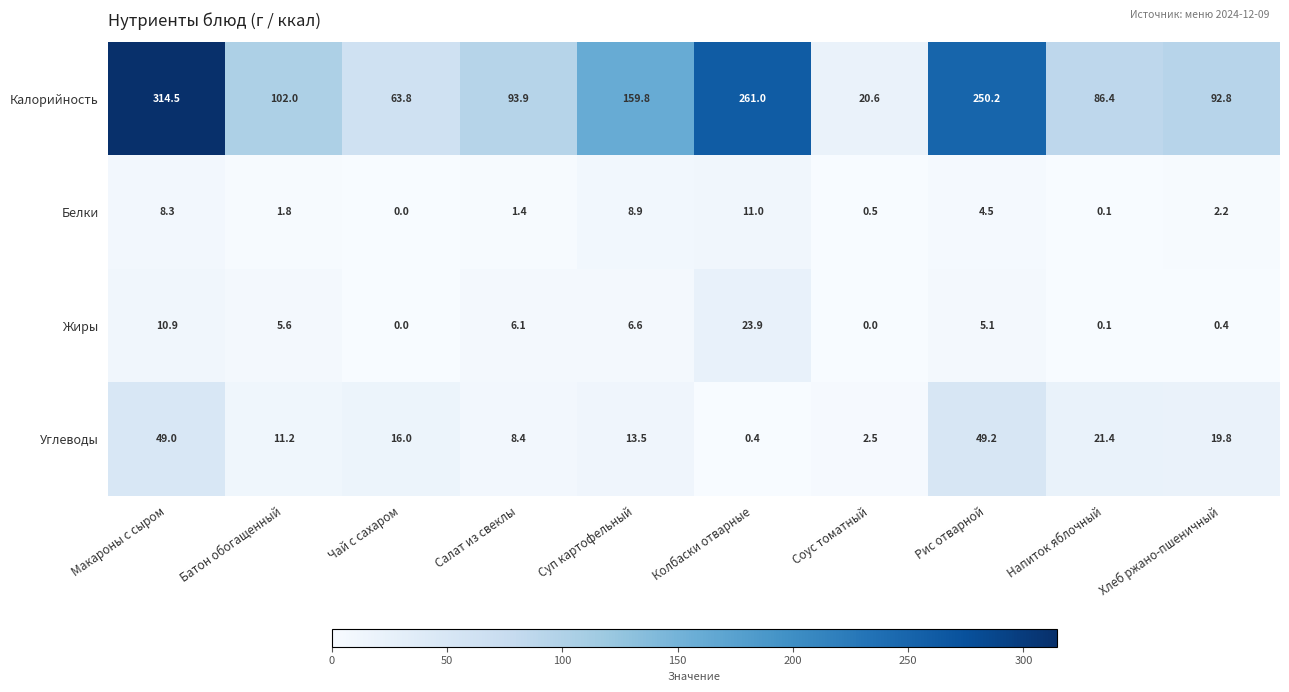

At which label does Жиры reach its peak?

Колбаски отварные